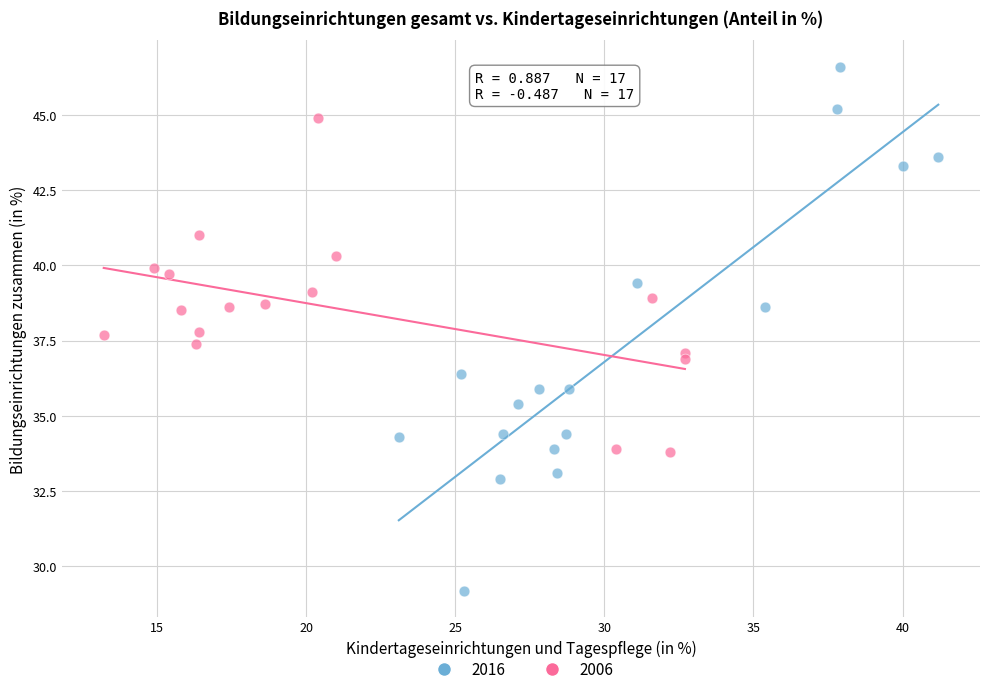

Which series contains the lowest Y value?

2016